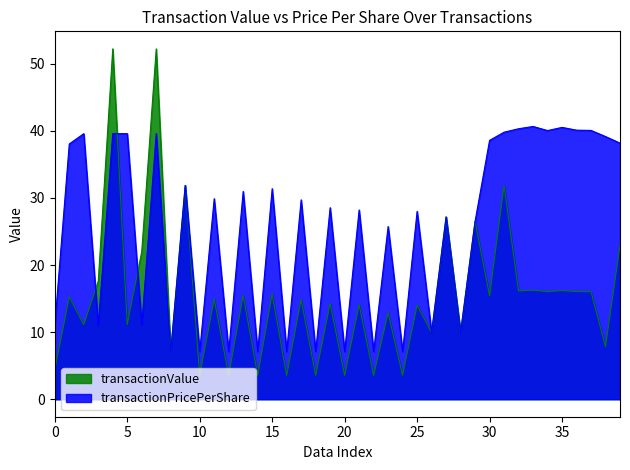

What is the spread (max minus min) of values at 37?

24.0